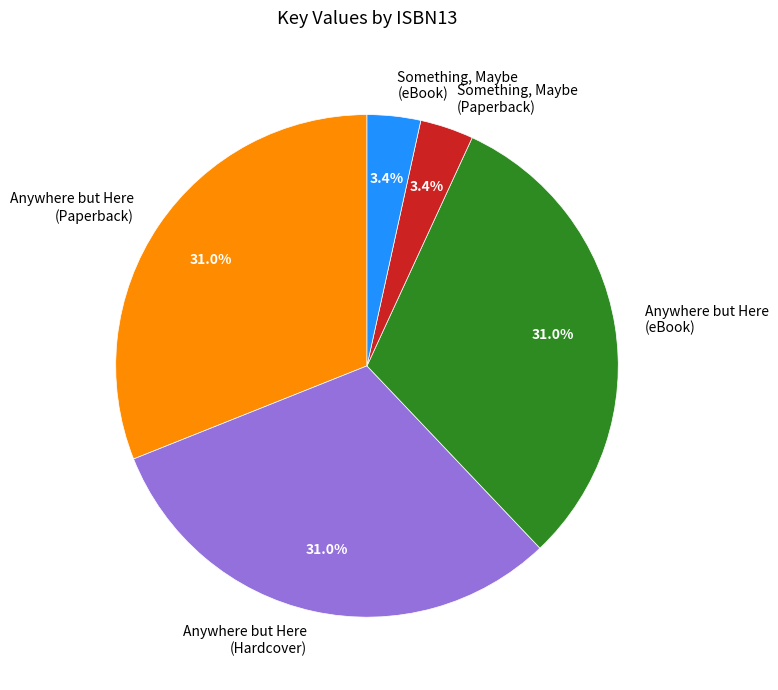

Does any single category account for the majority?

No